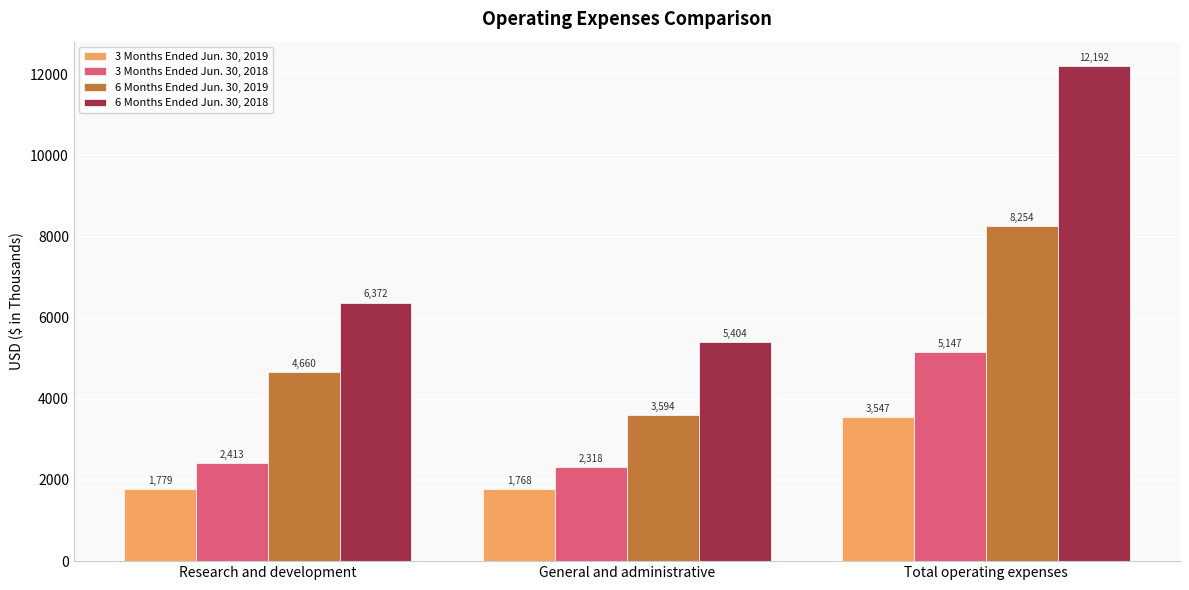

At which label does 6 Months Ended Jun. 30, 2018 reach its peak?

Total operating expenses